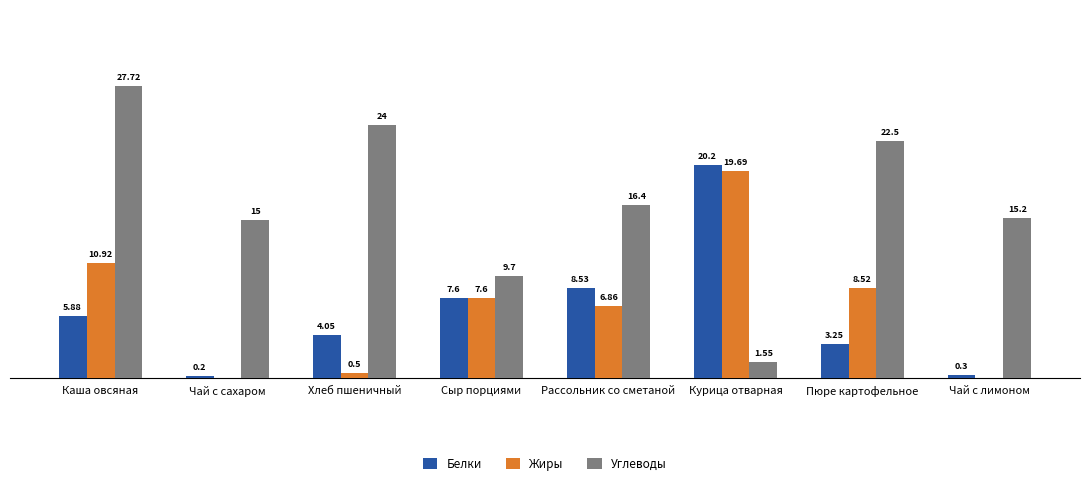

Between Чай с сахаром and Сыр порциями, which series saw the biggest shift?

Жиры